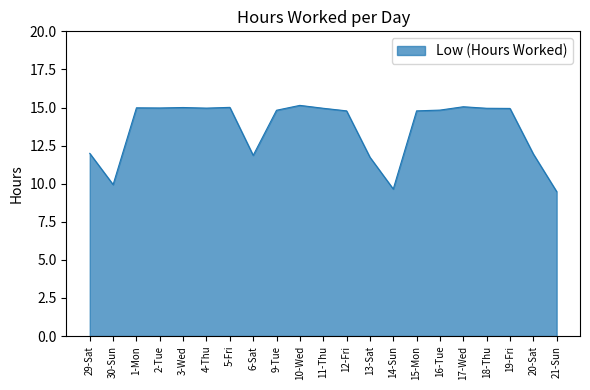

What is the difference between the maximum and second lowest values?

5.5